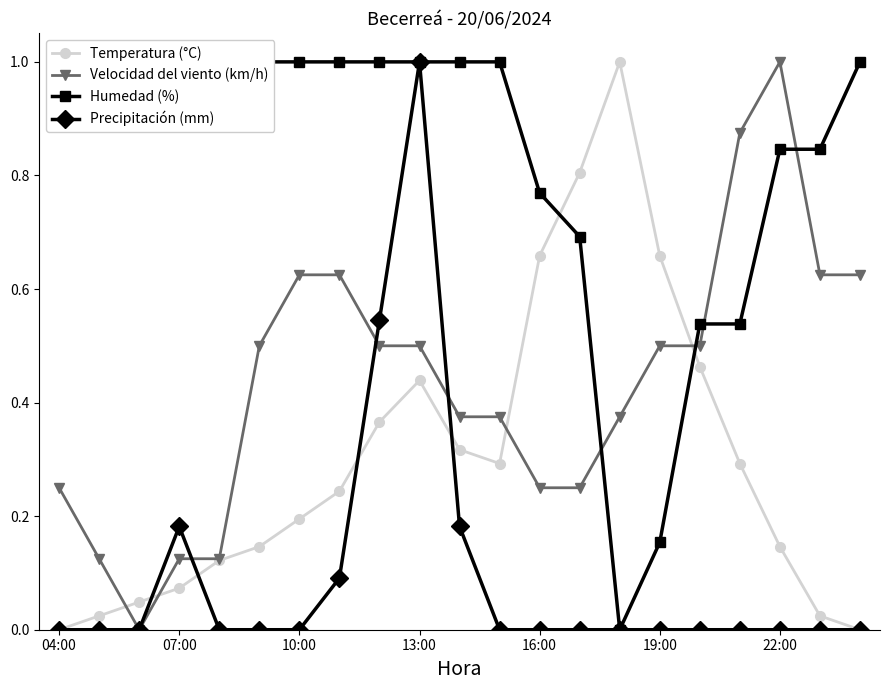

The value of Temperatura (°C) at 07:00 is 0.0. True or false?

False